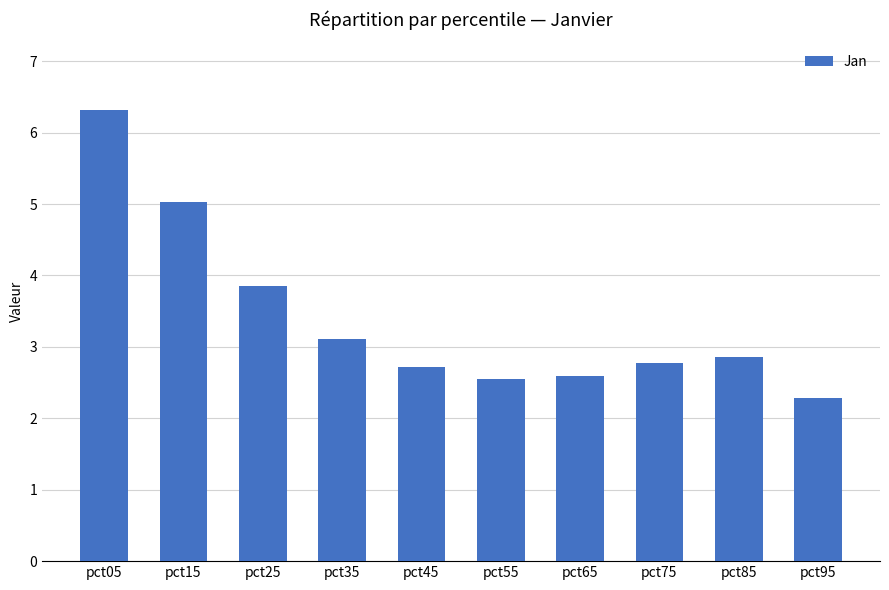

The value at pct35 is 3.1. True or false?

True